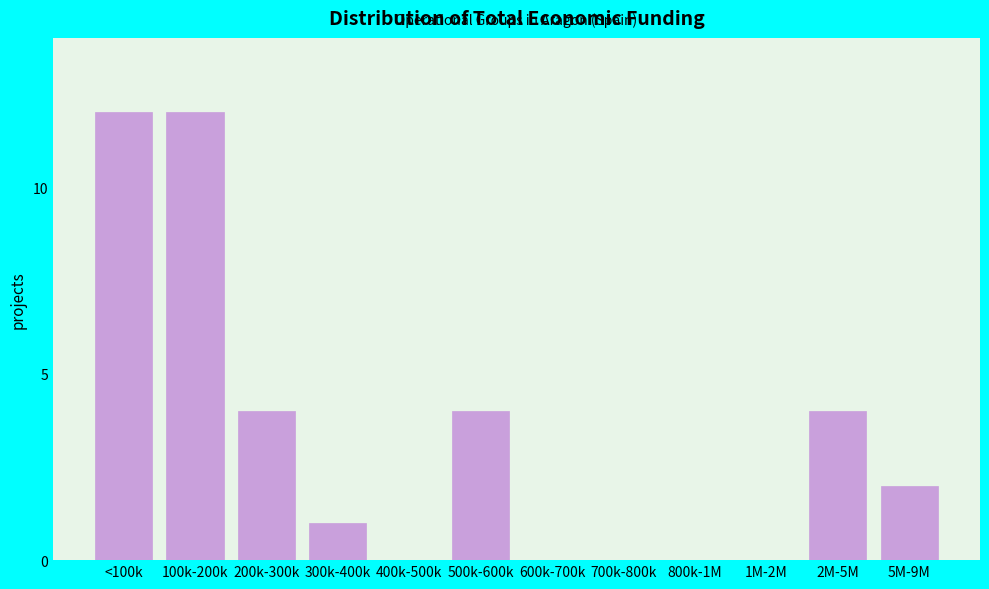

Reading right to left, what are all the values shown in this chart?

5M-9M=2	2M-5M=4	1M-2M=0	800k-1M=0	700k-800k=0	600k-700k=0	500k-600k=4	400k-500k=0	300k-400k=1	200k-300k=4	100k-200k=12	<100k=12